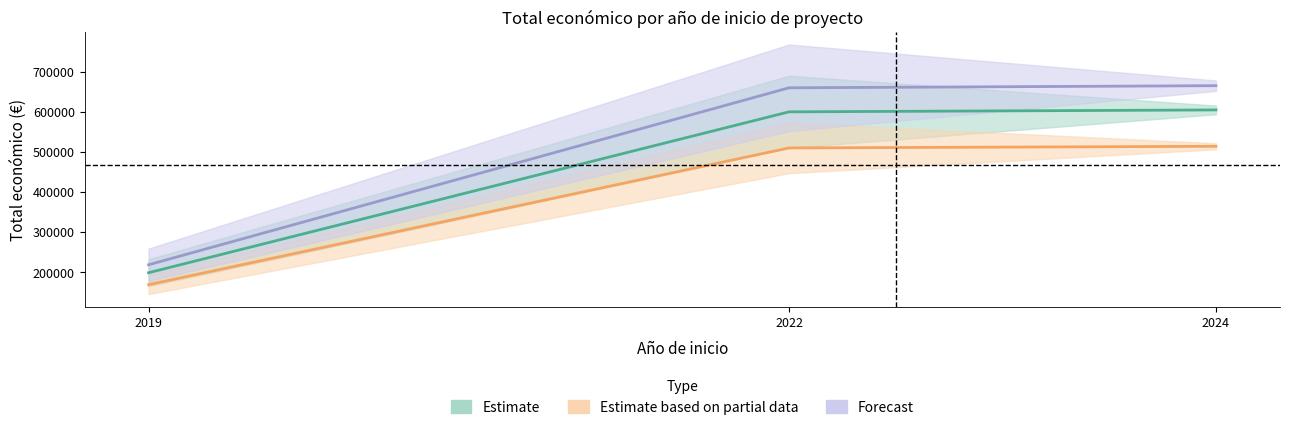

The value of Forecast at 2019 is 128538.3. True or false?

False